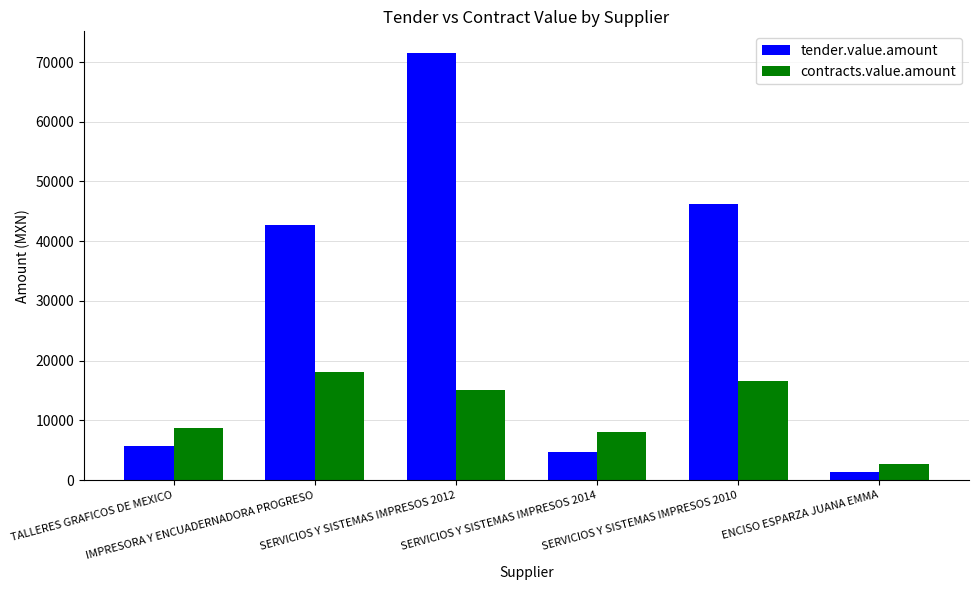

At which label does tender.value.amount reach its minimum?

ENCISO ESPARZA JUANA EMMA